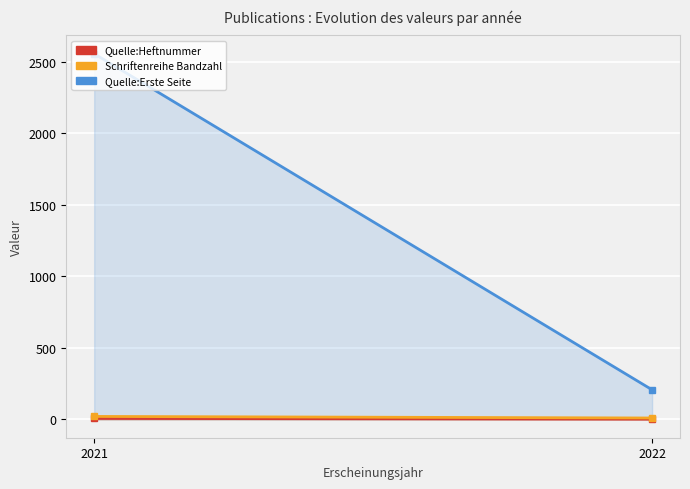

At 2022, list the series in order from smallest to largest.

Quelle:Heftnummer, Schriftenreihe Bandzahl, Quelle:Erste Seite